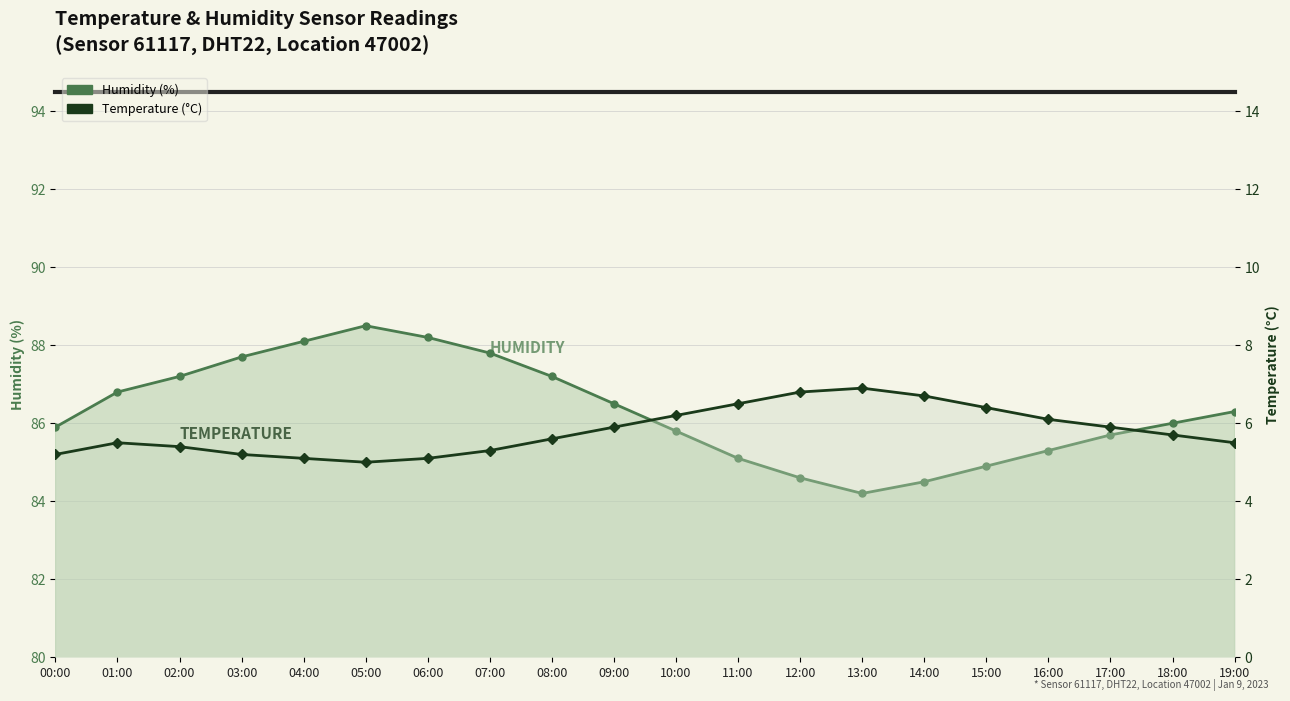

What is the difference between the highest and lowest values at 17:00?

79.8